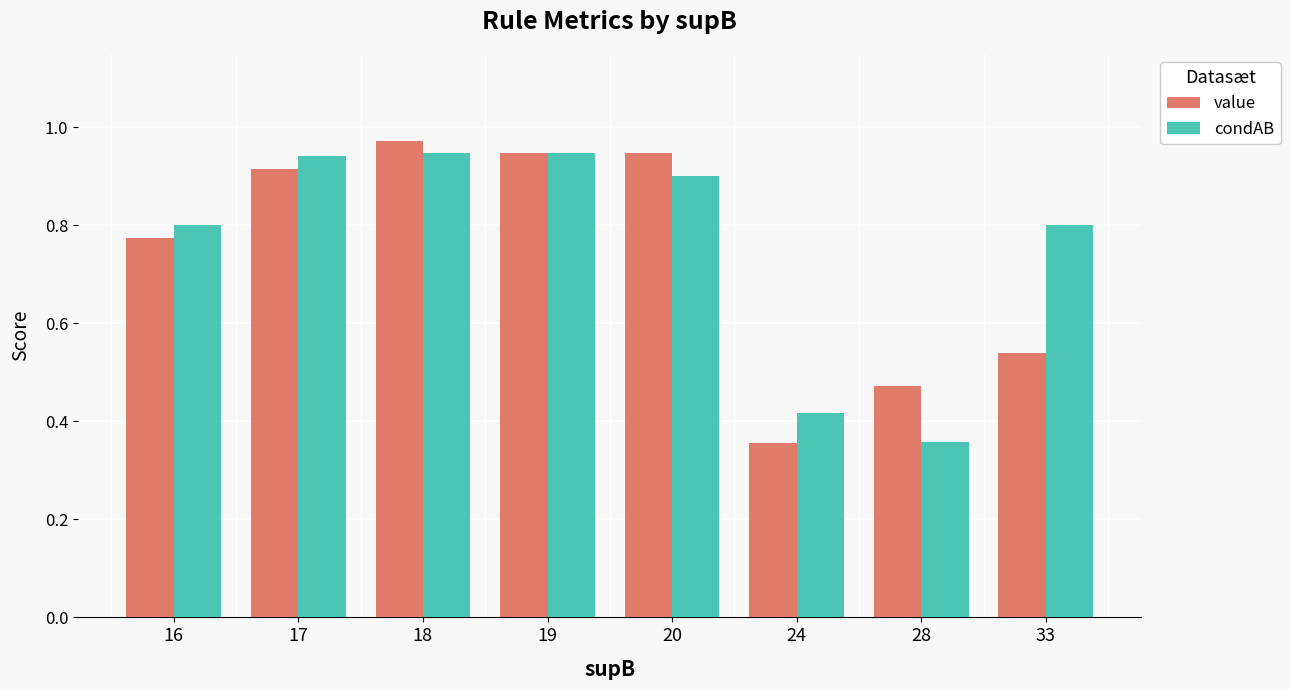

True or false: value has a value of 0.2 at 24.

False